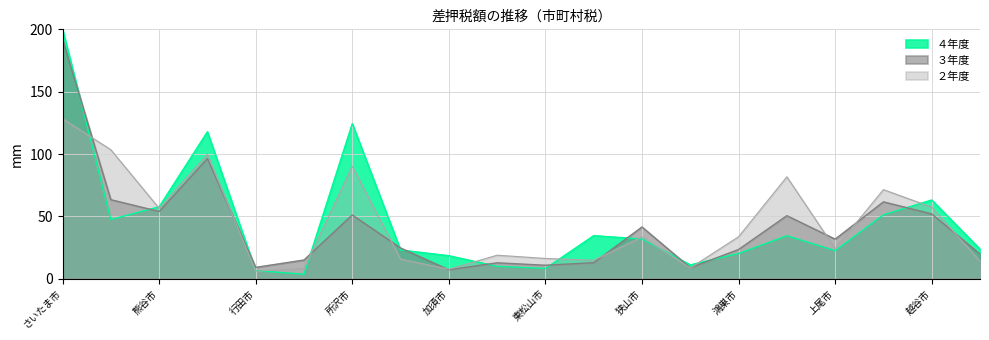

How many series are shown in this chart?

3